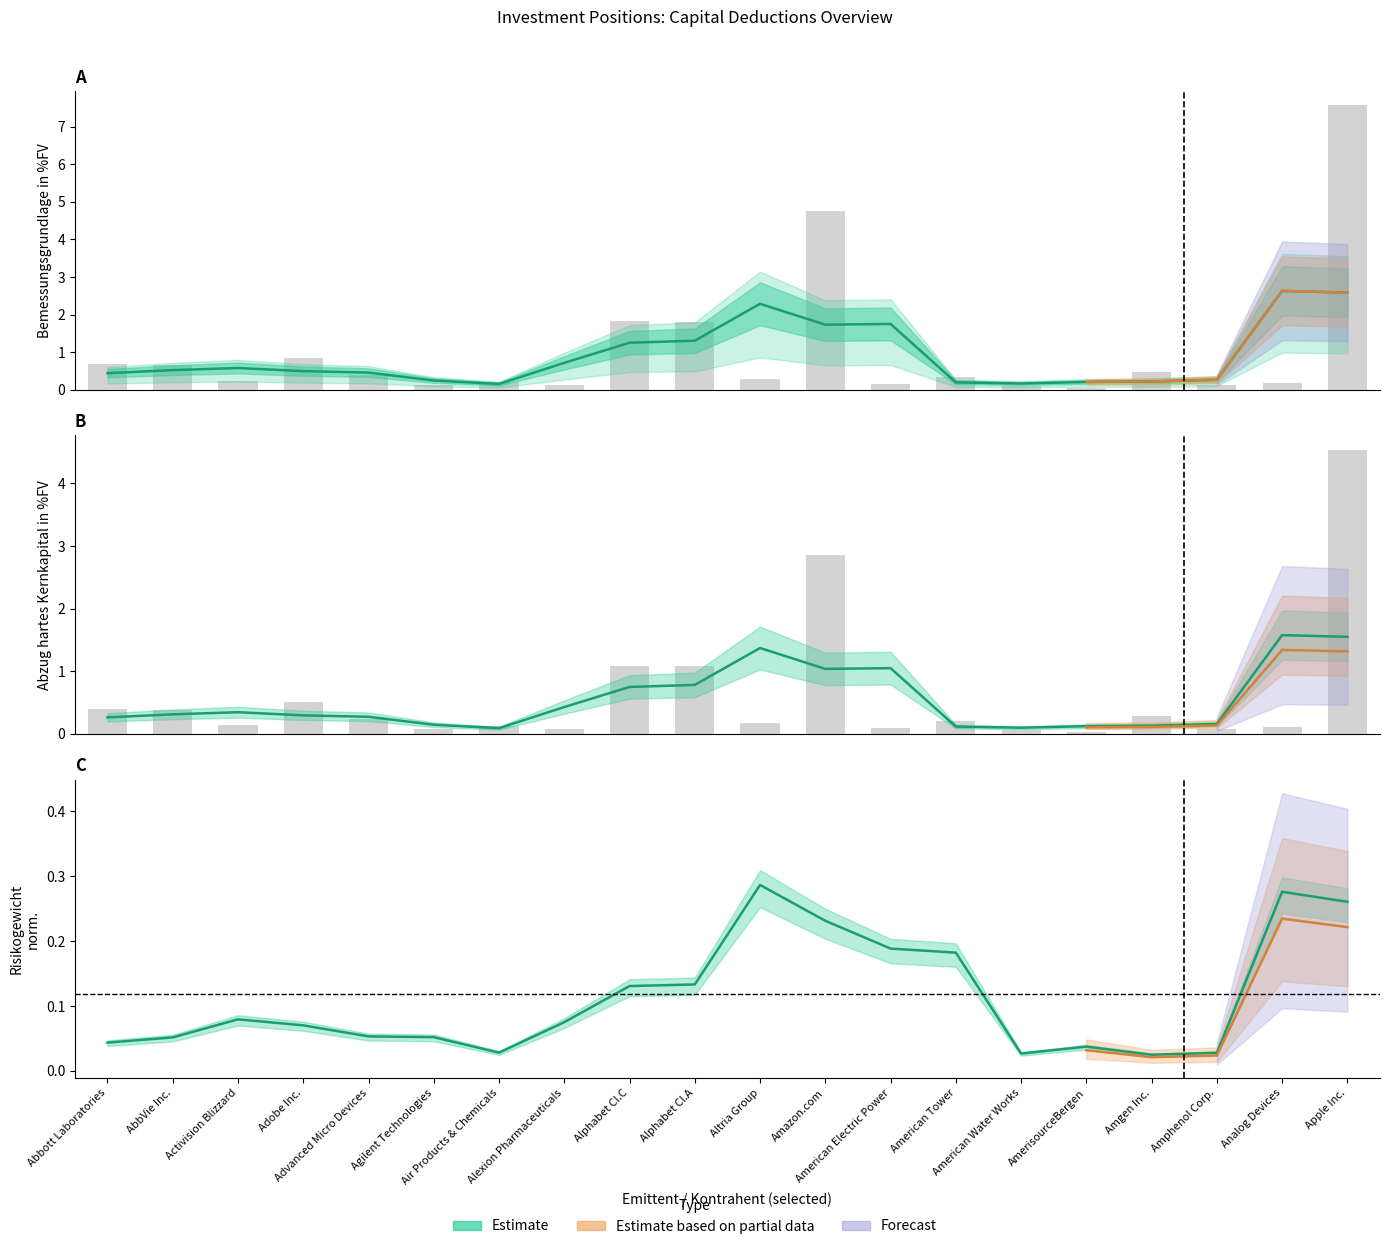

What is the difference between the highest and lowest values at Alphabet Cl.A?

0.7